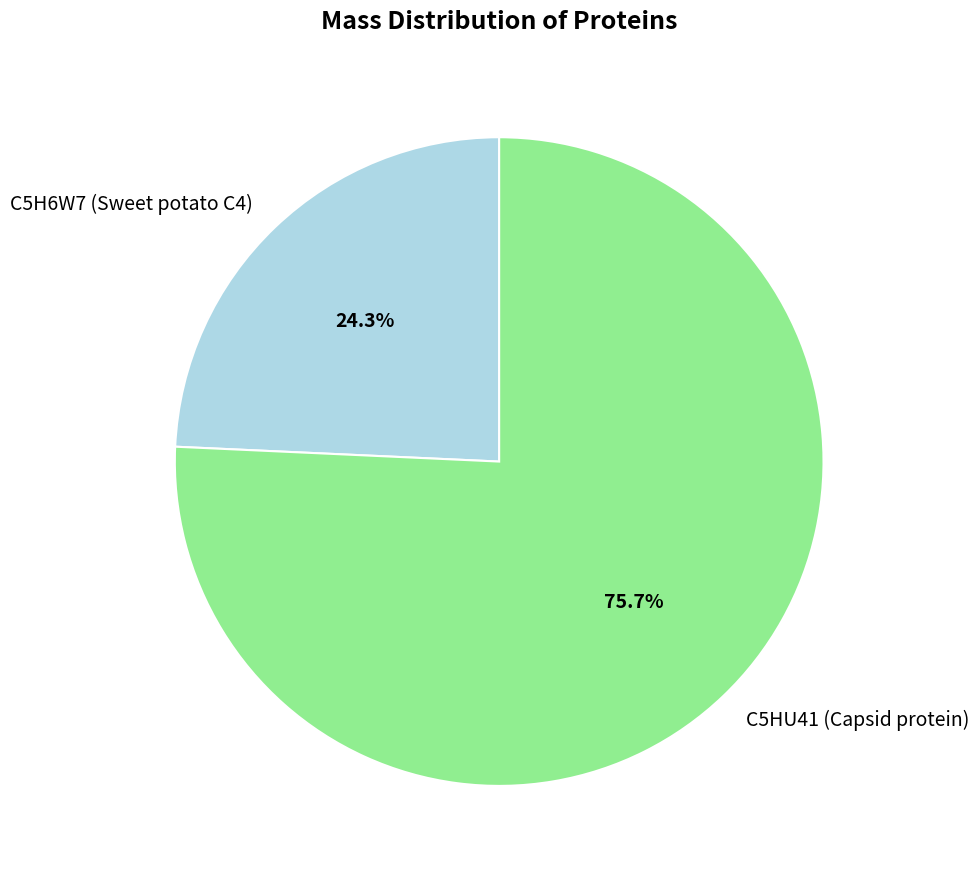

To the nearest percent, what is the combined percentage of C5HU41 (Capsid protein) and C5H6W7 (Sweet potato C4)?

100%